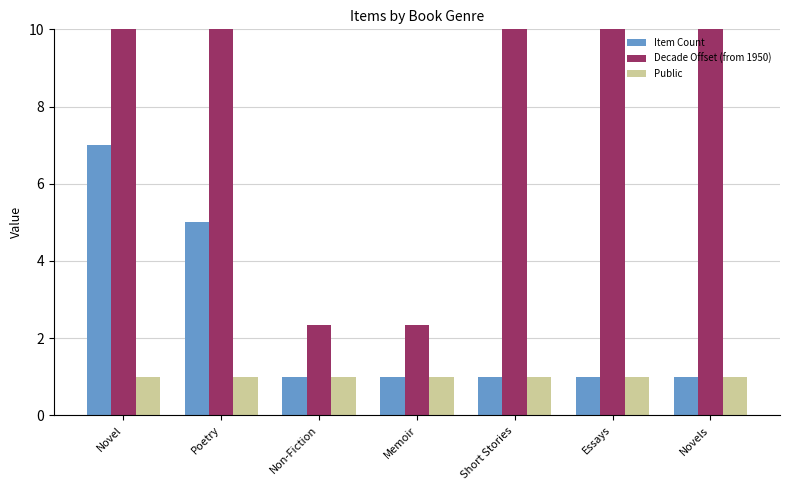

What is the difference between the highest and lowest values at Memoir?

1.3